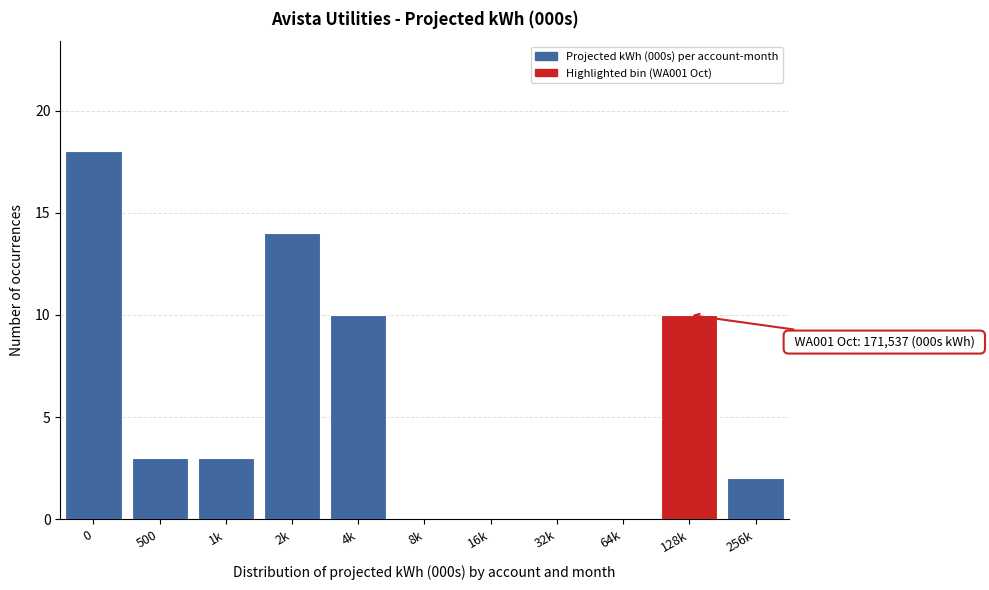

Reading left to right, what are all the values shown in this chart?

0=18	500=3	1k=3	2k=14	4k=10	8k=0	16k=0	32k=0	64k=0	128k=10	256k=2